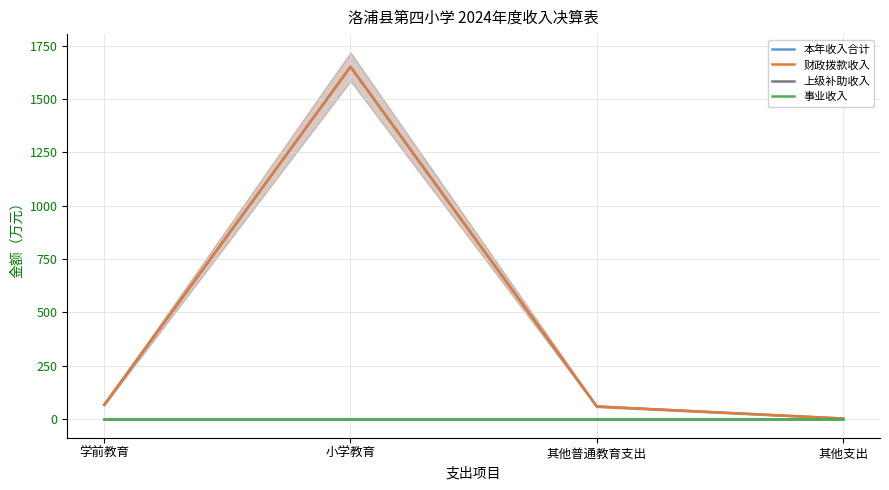

True or false: 上级补助收入 and 本年收入合计 cross at least once.

False